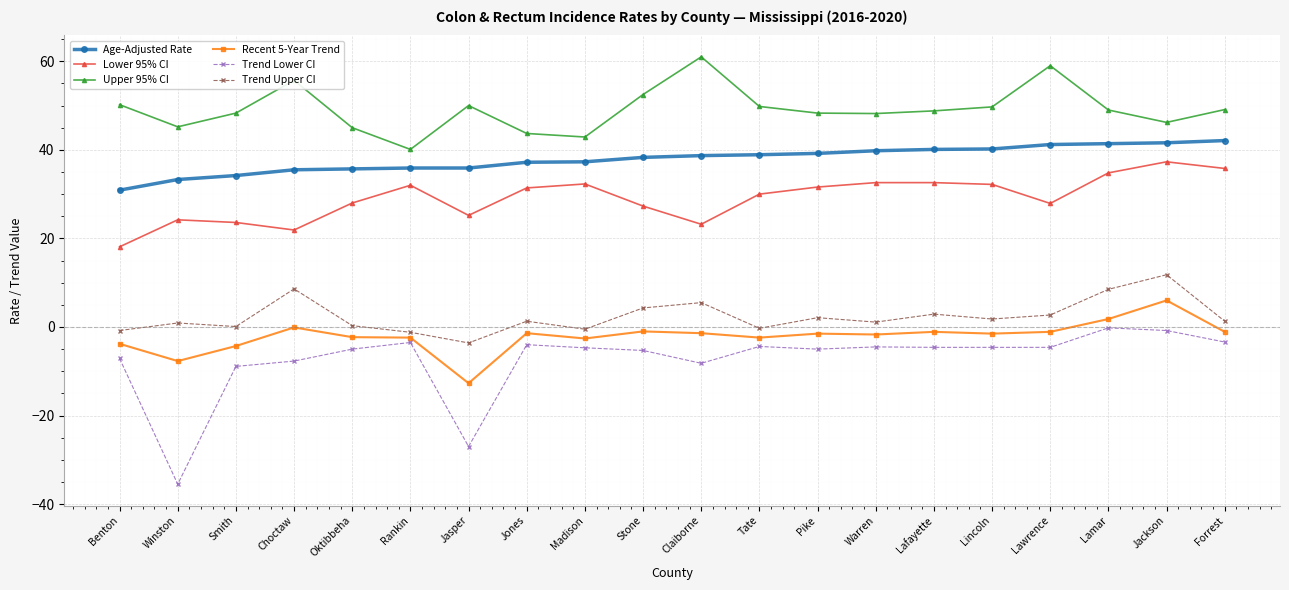

Which label corresponds to the smallest value in the chart?

Winston